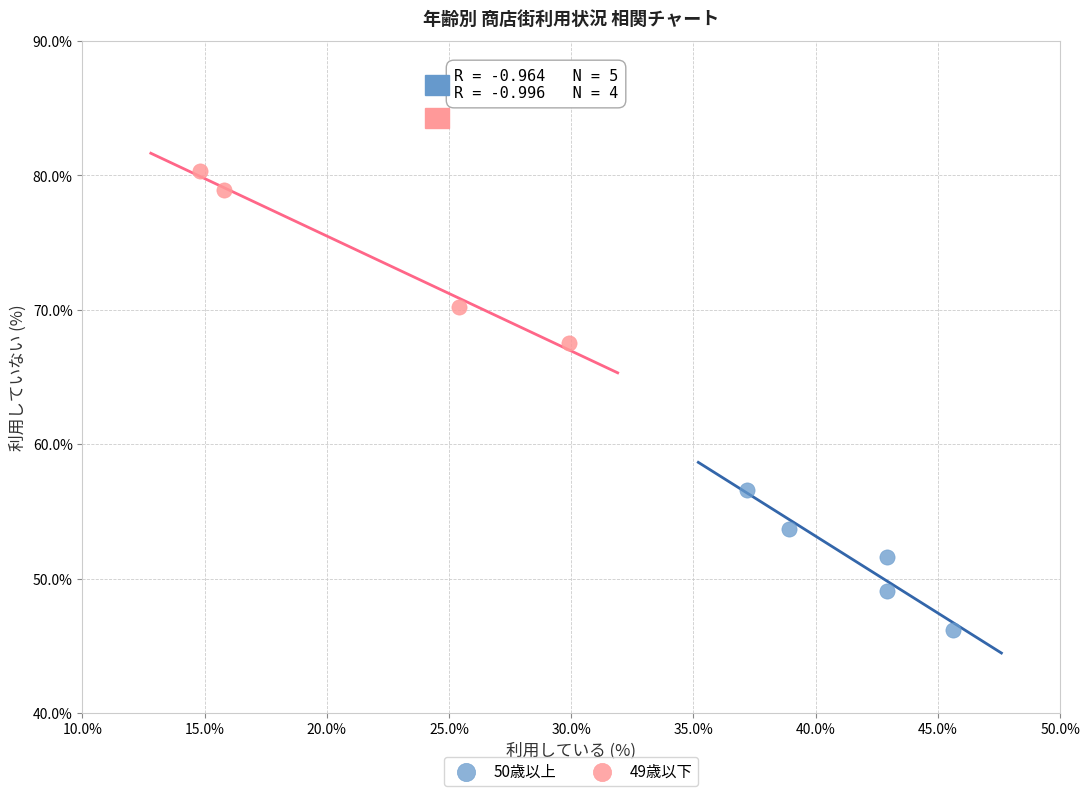

Which series contains the highest Y value?

49歳以下